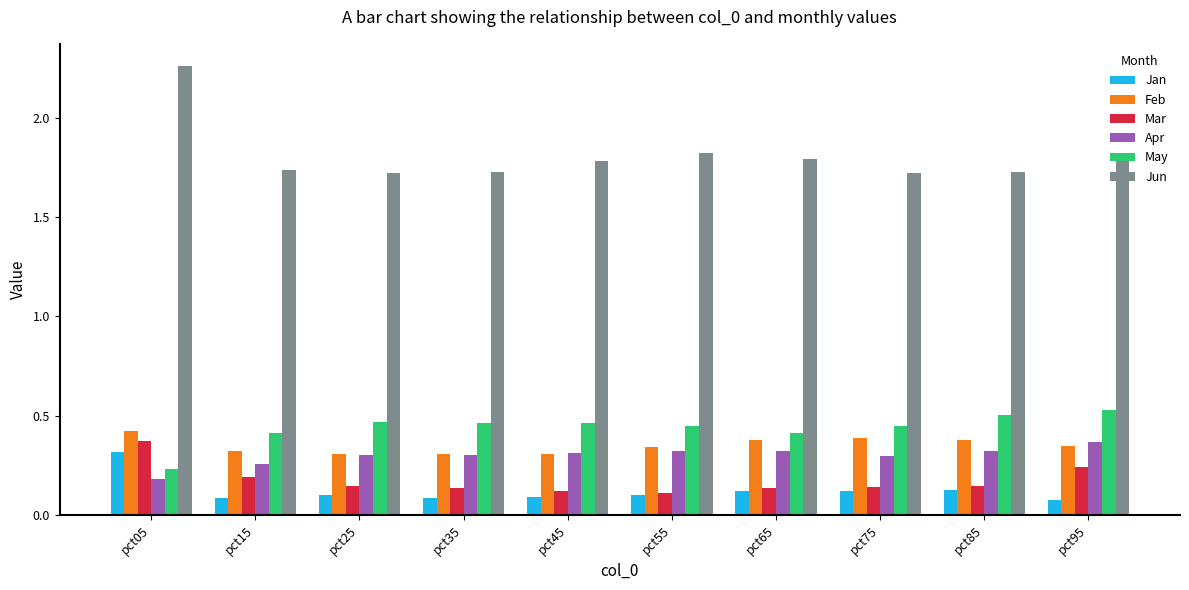

At which category is the sum across all series the highest?

pct05